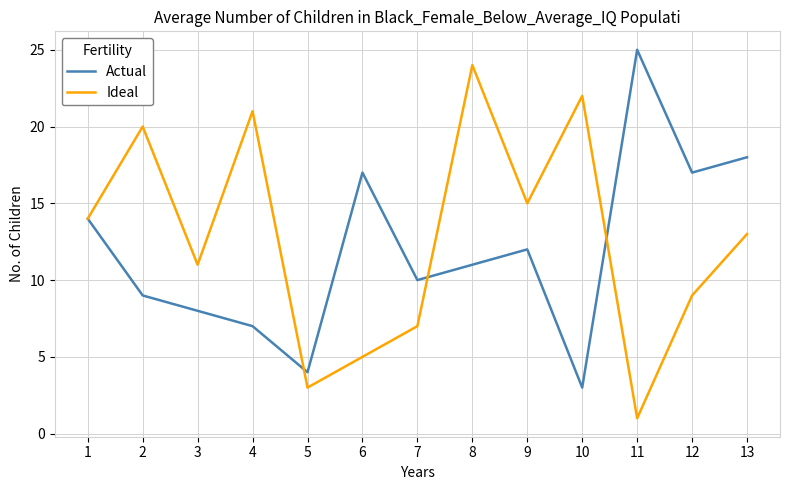

Is the value of Ideal at 12 greater than the value of Actual at 7?

No